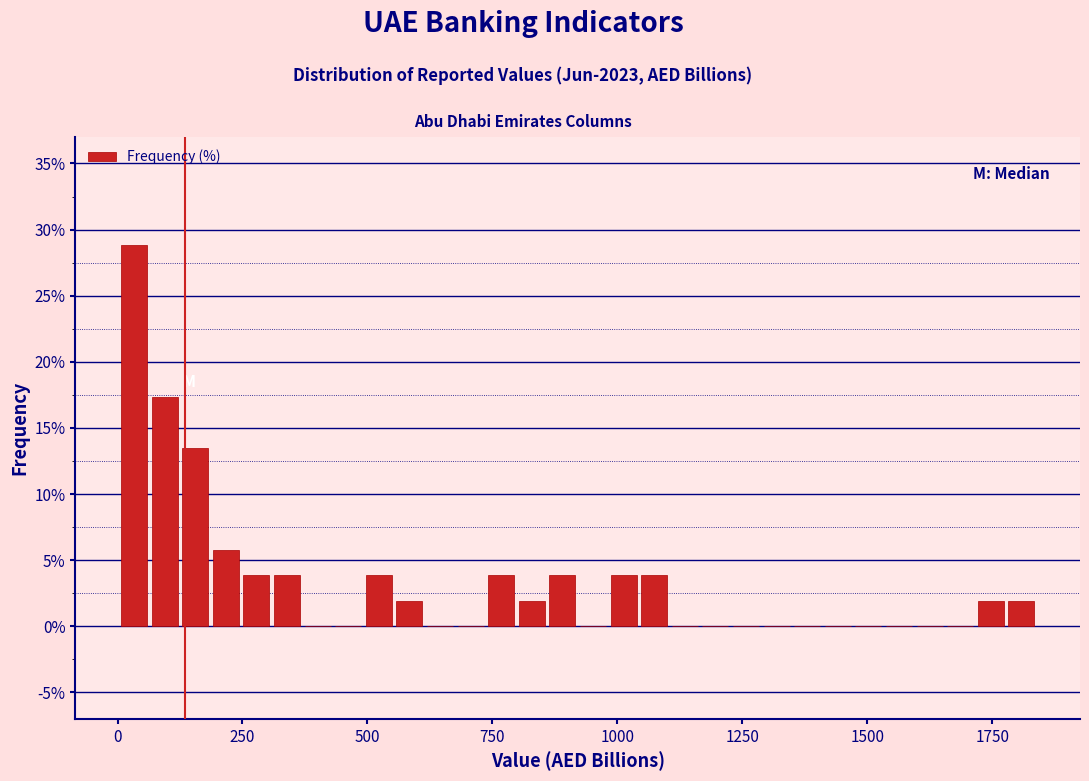

Around what value on the x-axis is the tallest bar? Give the approximate position of its centre, as read against the axis.

50